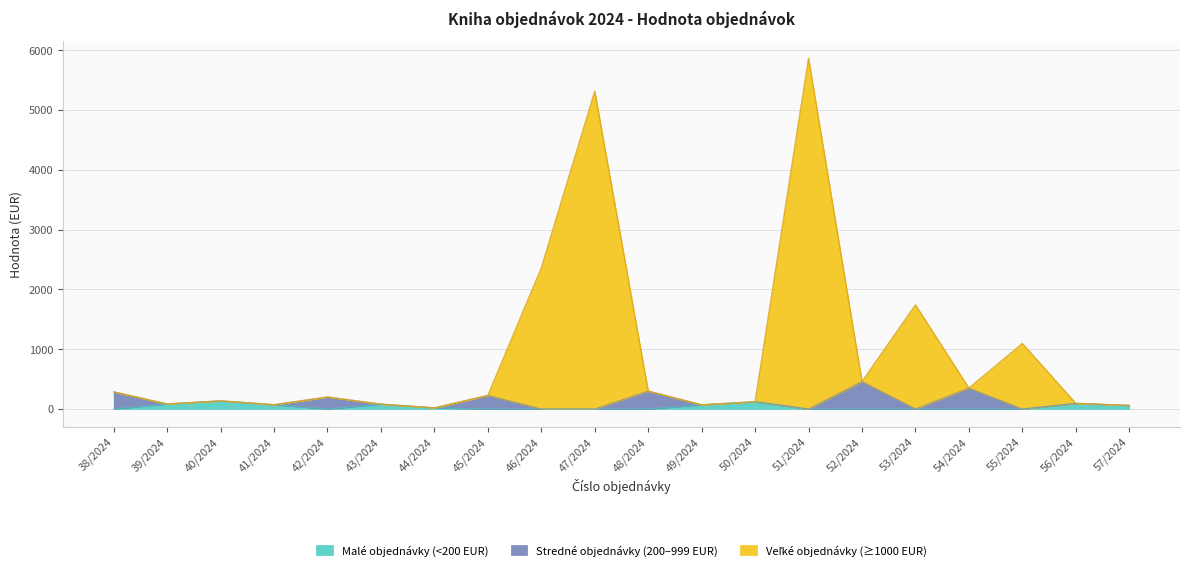

What is the label of the 16th point from the left?

53/2024